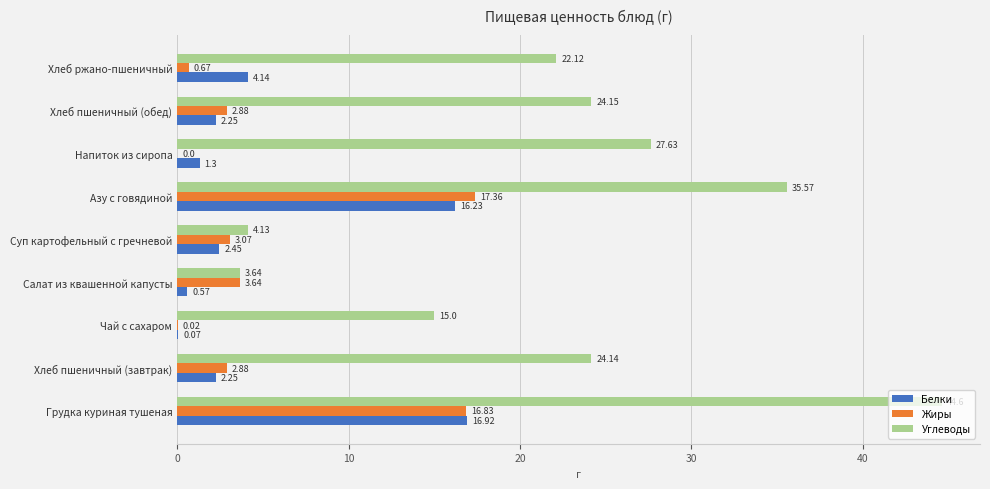

Which series has the largest total across all categories?

Углеводы